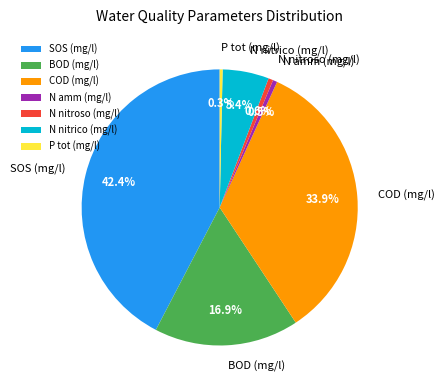

Which category has the biggest portion of the pie?

SOS (mg/l)